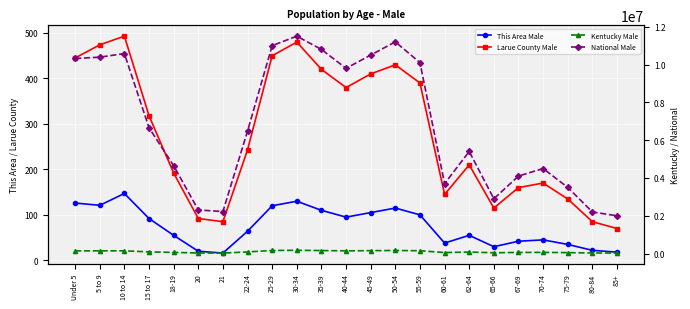

What is the difference between the maximum and minimum values in the Larue County Male series?

423